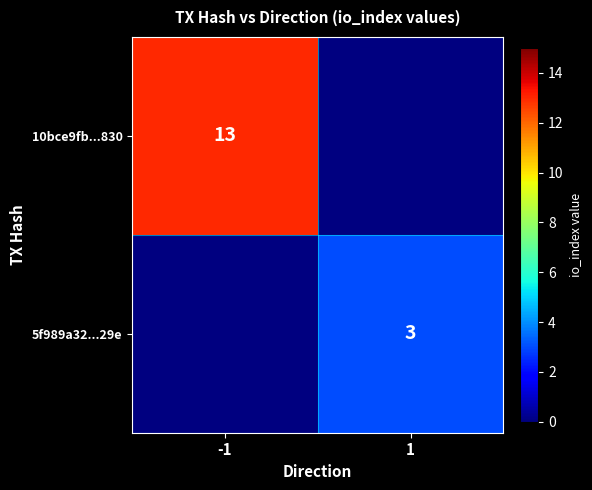

True or false: 10bce9fb...830 has a value of 21.3 at -1.

False